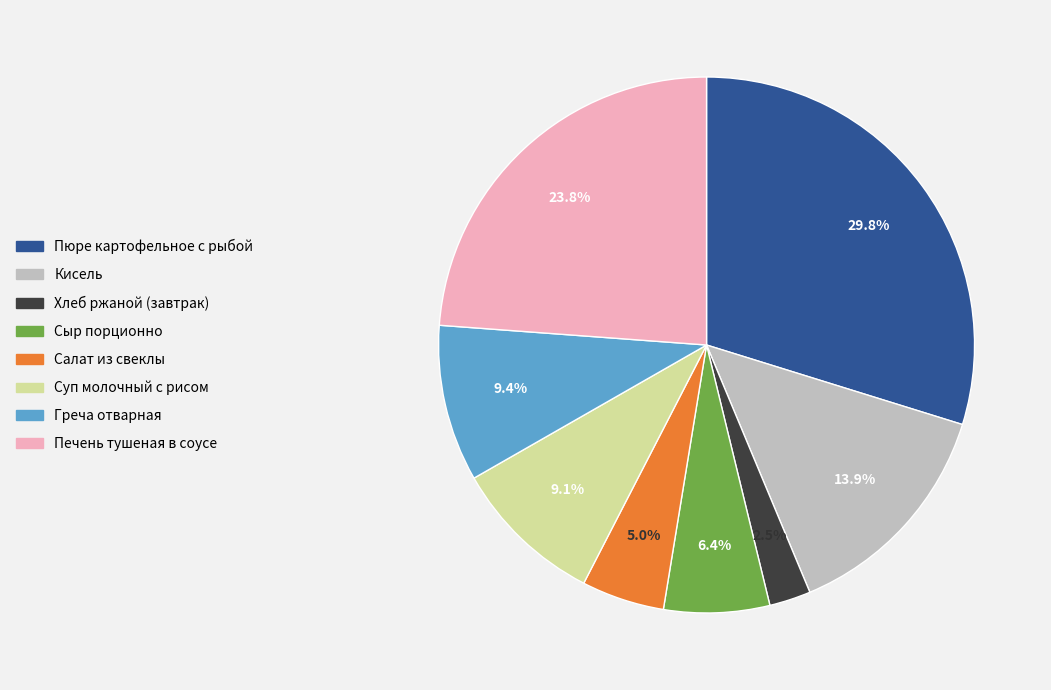

How much of the chart is everything except Салат из свеклы?

95.0%